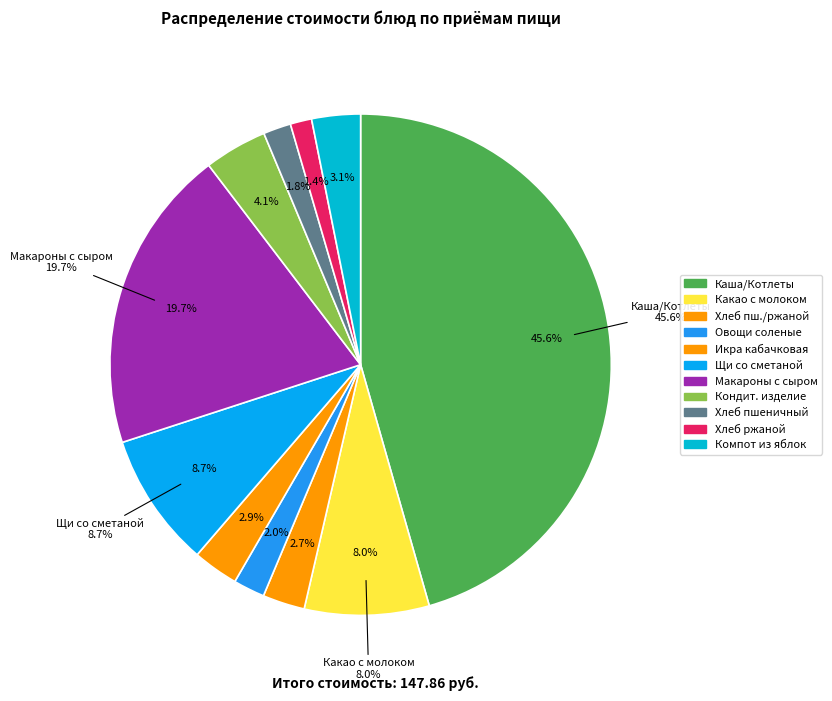

The Щи из свежей капусты со сметаной slice represents 9% of the pie. True or false?

True